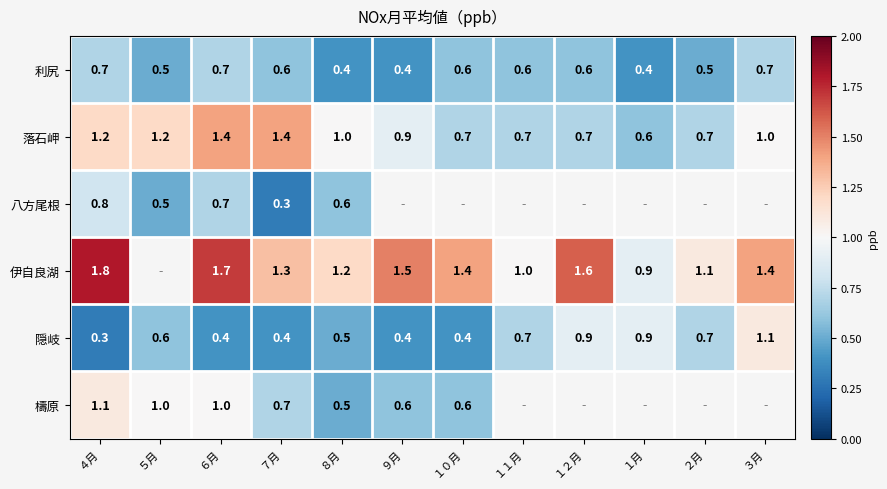

What is the sum of the 伊自良湖 values at ２月 and ３月?

2.5